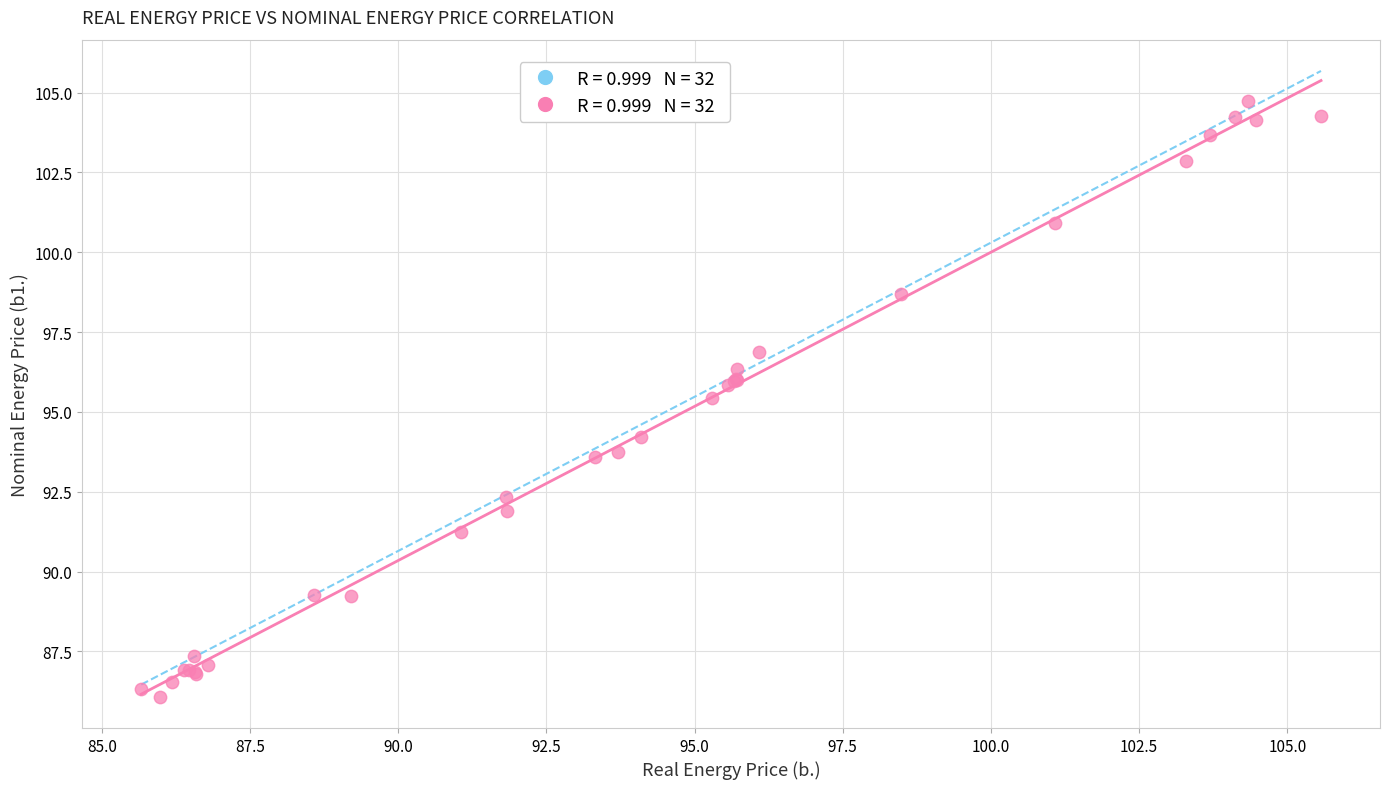

What Y value in the scatter plot is closest to 95?

95.4